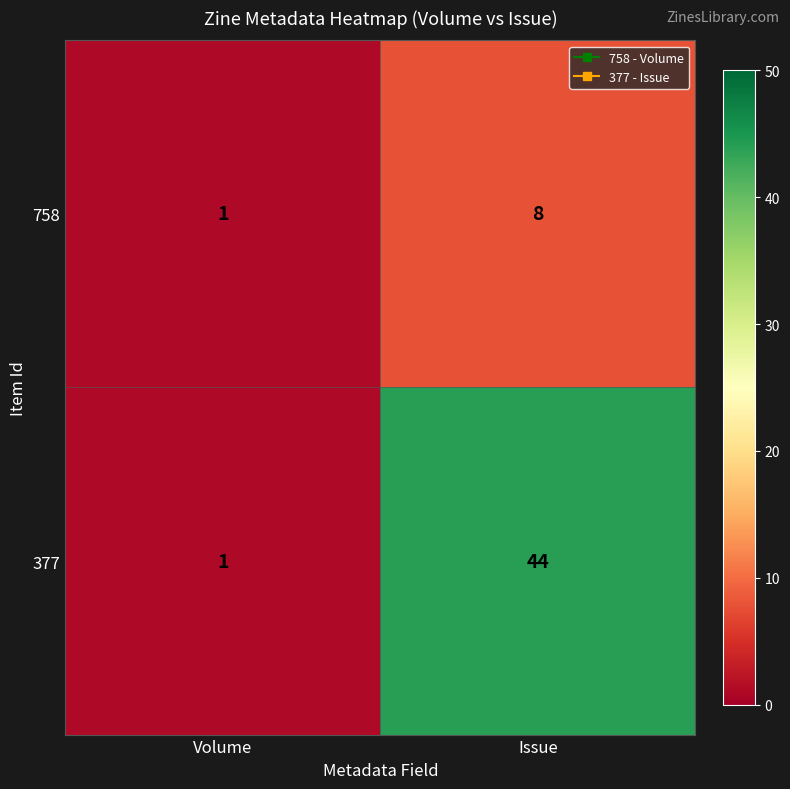

Where is 377 nearest to the value 22?

Volume